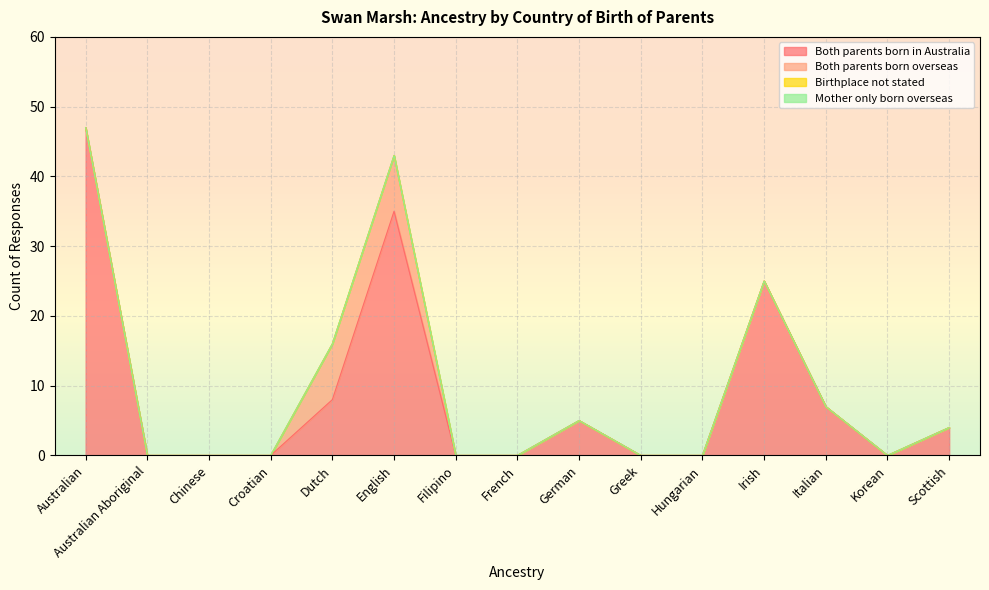

True or false: Mother only born overseas has more than 1 interior local peaks.

False